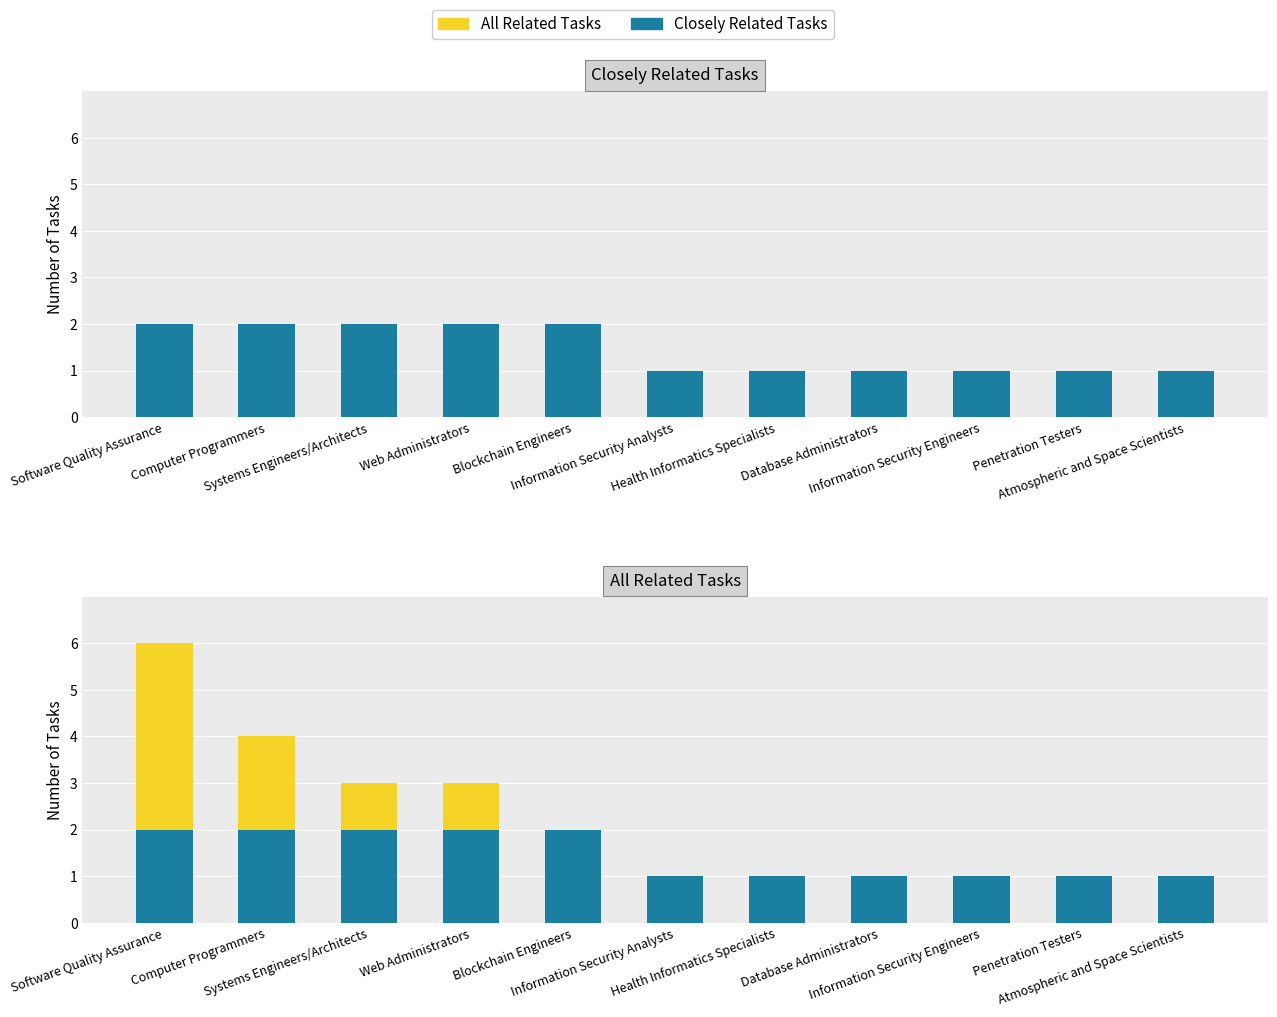

What is the total value across all series at Information Security Analysts?

2